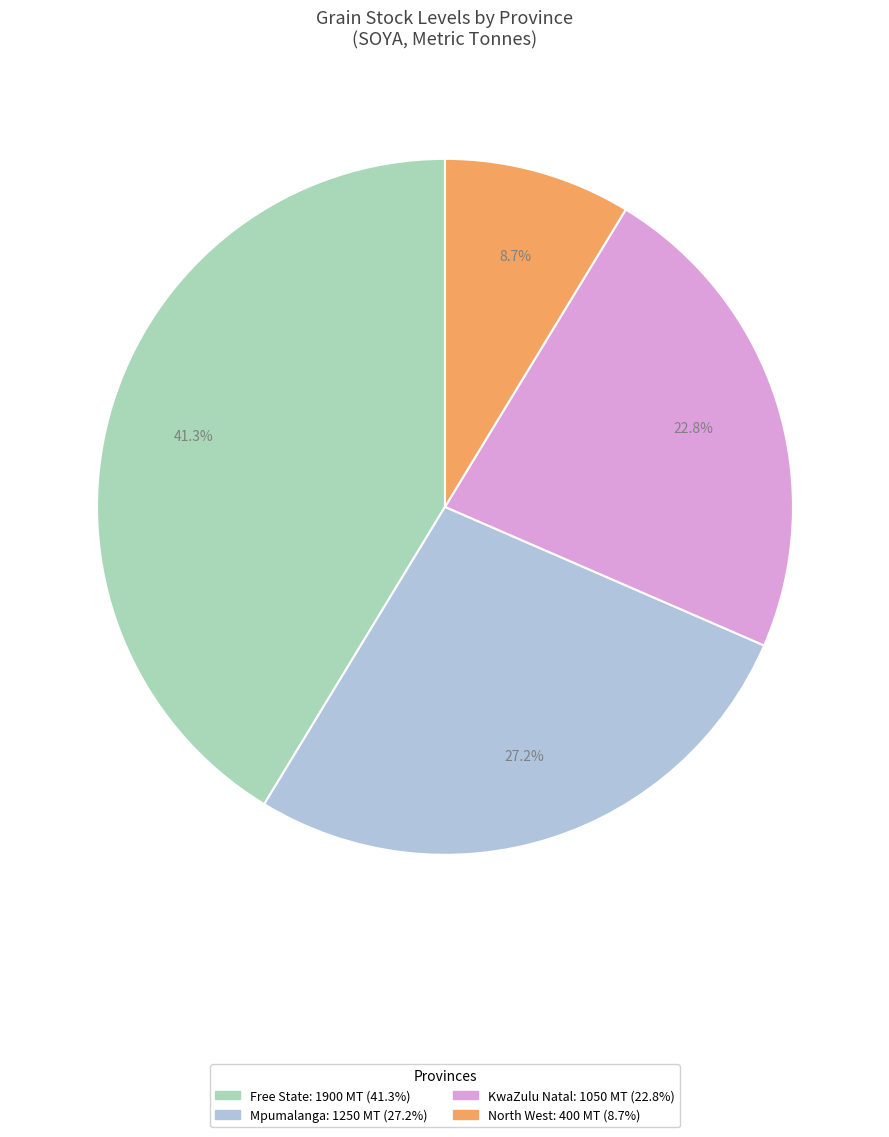

To the nearest percent, what is the difference between the largest and smallest slice percentages?

33%